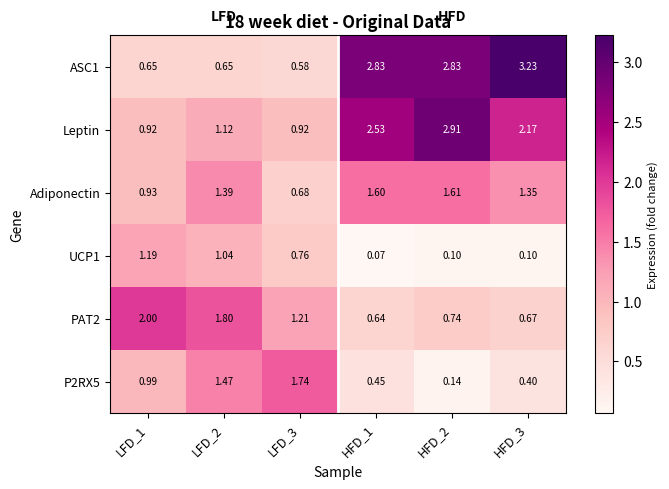

Is the value of PAT2 at LFD_3 greater than the value of UCP1 at HFD_3?

Yes